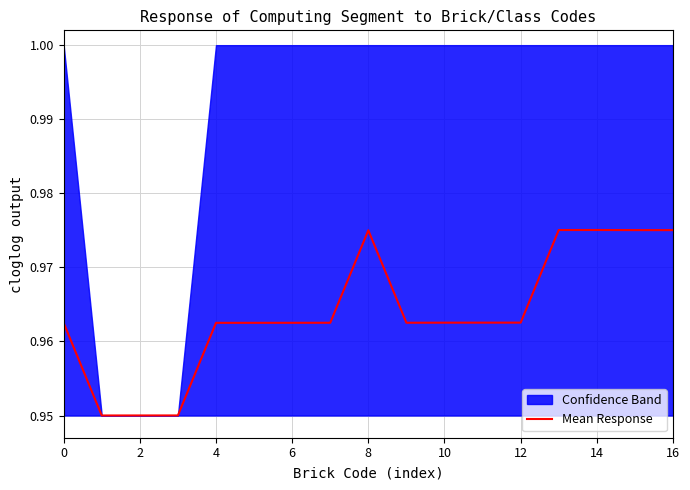

True or false: Mean Response has a value of 1.5 at 12.

False